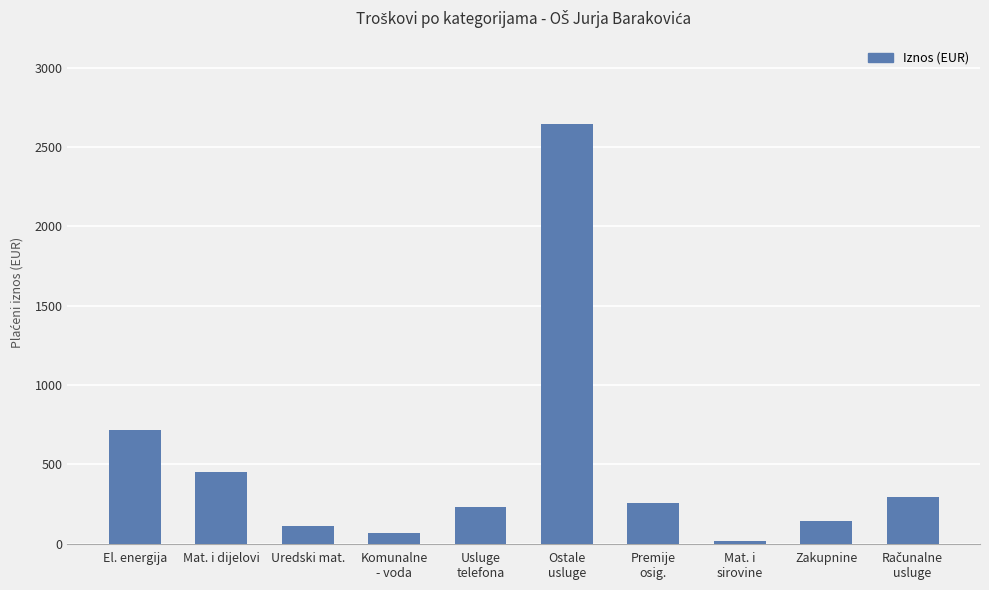

What is the difference between the values at Usluge
telefona and Mat. i
sirovine?

211.5